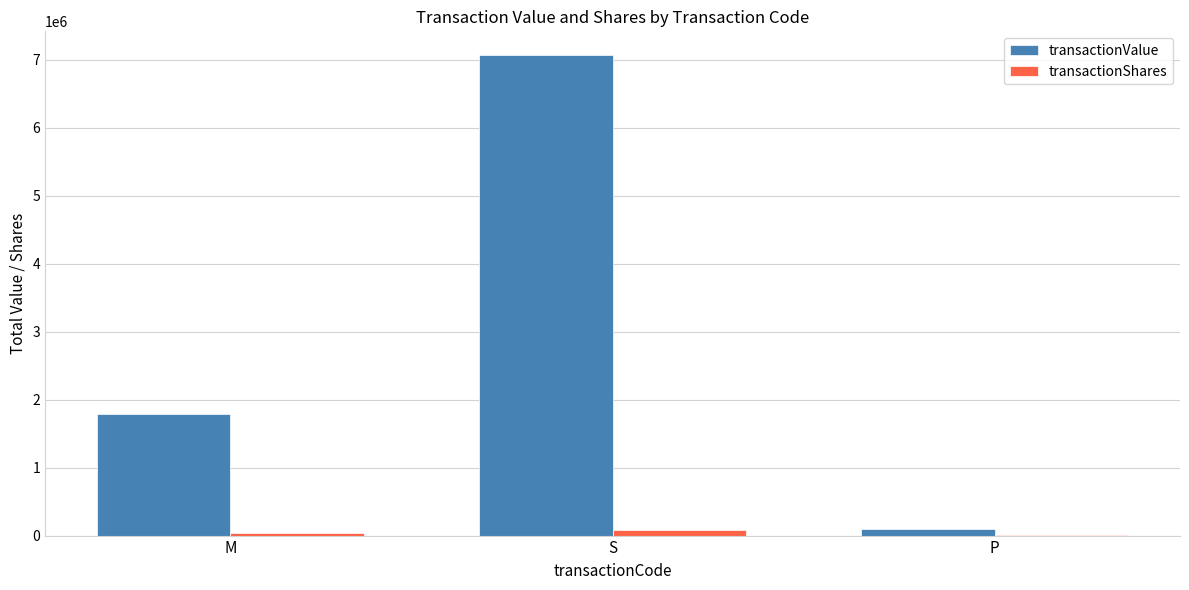

Reading right to left, extract all data points from this chart.

transactionValue: P=96636	S=7067081	M=1786332
transactionShares: P=3300	S=79633	M=43560